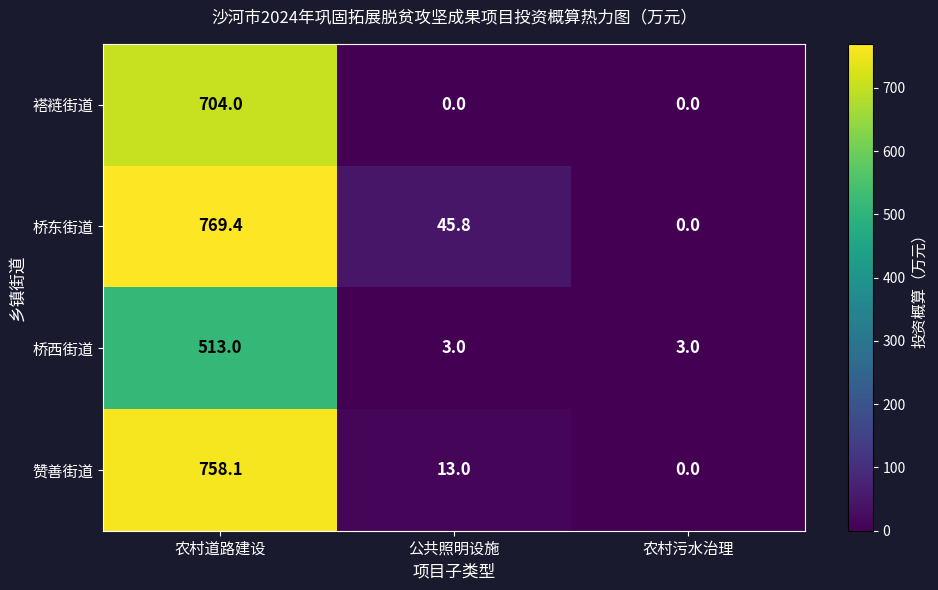

Rank the series by their maximum value, from highest to lowest.

桥东街道, 赞善街道, 褡裢街道, 桥西街道